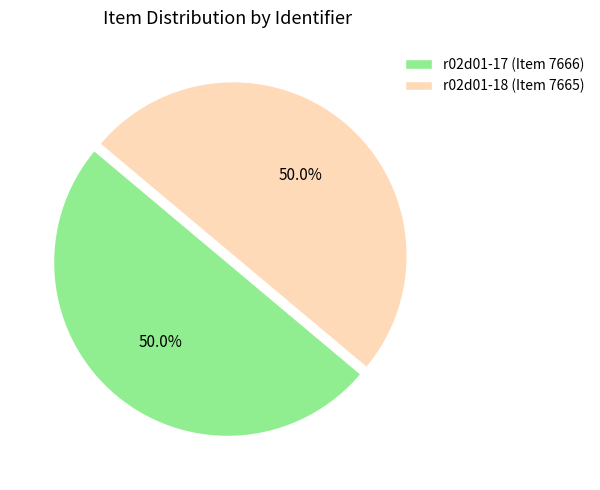

What percentage do r02d01-17 (Item 7666) and r02d01-18 (Item 7665) together represent?

100.0%